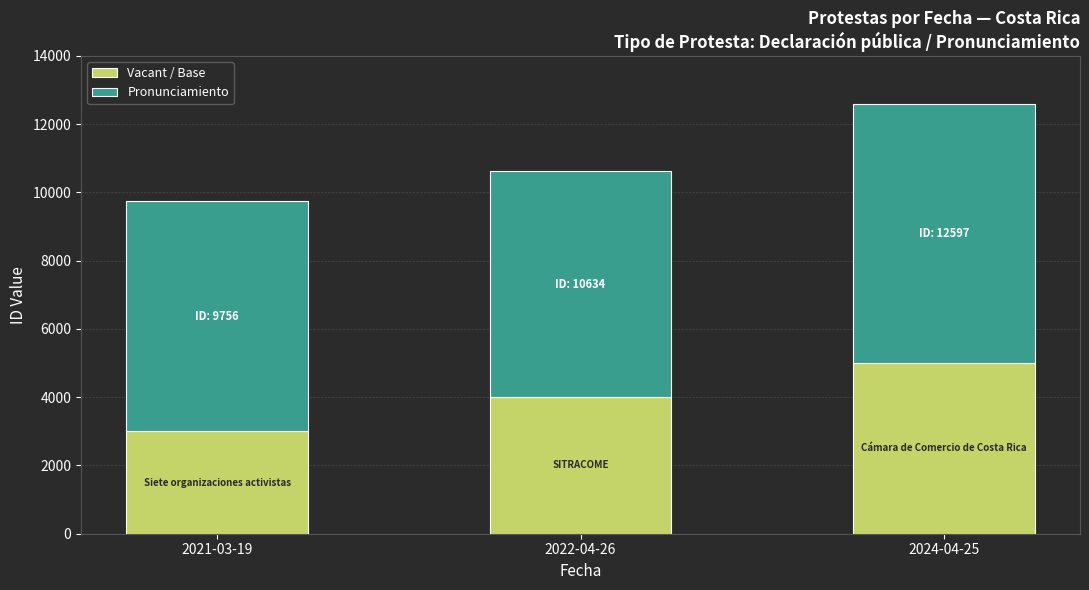

The value of Vacant / Base at 2021-03-19 is 1130. True or false?

False